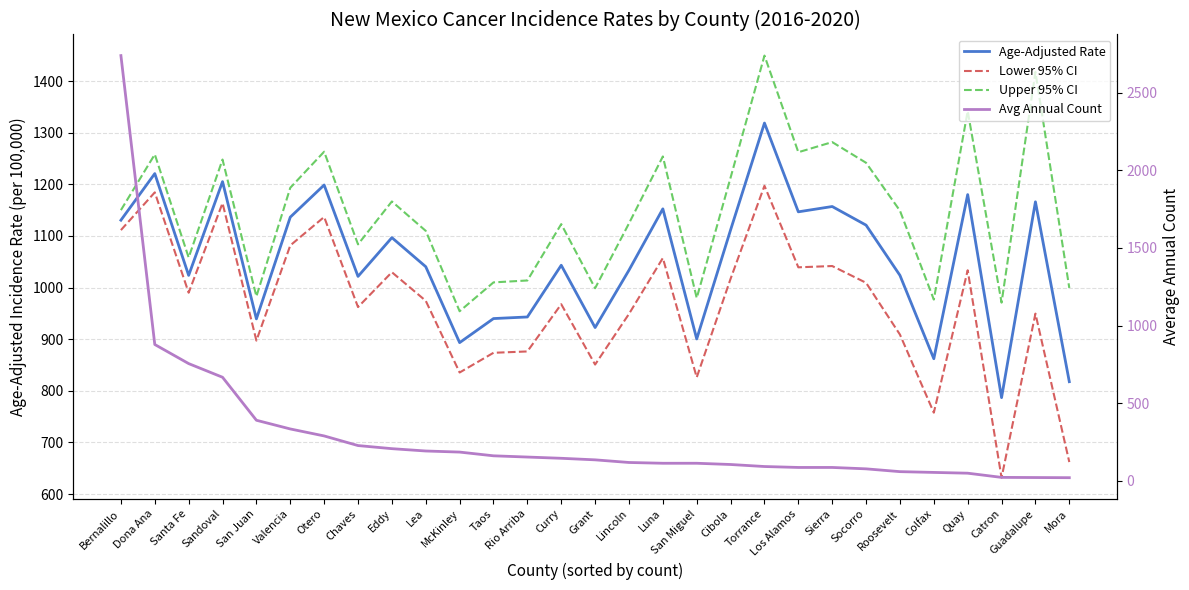

Reading right to left, what are all the values shown in this chart?

Age-Adjusted Rate: Mora=817.7	Guadalupe=1166.2	Catron=786.8	Quay=1180.2	Colfax=862.2	Roosevelt=1023.7	Socorro=1121.0	Sierra=1157.1	Los Alamos=1146.8	Torrance=1318.8	Cibola=1111.8	San Miguel=900.5	Luna=1152.6	Lincoln=1033.8	Grant=922.6	Curry=1043.3	Rio Arriba=943.1	Taos=940.0	McKinley=893.4	Lea=1040.5	Eddy=1096.8	Chaves=1021.7	Otero=1198.8	Valencia=1136.5	San Juan=939.4	Sandoval=1205.3	Santa Fe=1023.7	Dona Ana=1220.9	Bernalillo=1130.6
Lower 95% CI: Mora=662.0	Guadalupe=949.6	Catron=631.7	Quay=1033.6	Colfax=757.7	Roosevelt=909.0	Socorro=1009.3	Sierra=1041.8	Los Alamos=1039.3	Torrance=1197.3	Cibola=1017.1	San Miguel=826.1	Luna=1057.3	Lincoln=949.0	Grant=850.9	Curry=967.8	Rio Arriba=876.3	Taos=873.7	McKinley=835.5	Lea=974.4	Eddy=1029.8	Chaves=962.3	Otero=1136.8	Valencia=1081.7	San Juan=897.3	Sandoval=1163.7	Santa Fe=990.1	Dona Ana=1184.5	Bernalillo=1111.4
Upper 95% CI: Mora=999.3	Guadalupe=1417.8	Catron=970.9	Quay=1342.0	Colfax=976.8	Roosevelt=1149.0	Socorro=1241.8	Sierra=1281.9	Los Alamos=1262.3	Torrance=1449.5	Cibola=1213.1	San Miguel=979.8	Luna=1254.1	Lincoln=1124.4	Grant=998.8	Curry=1123.0	Rio Arriba=1013.8	Taos=1010.1	McKinley=954.2	Lea=1109.9	Eddy=1166.9	Chaves=1083.8	Otero=1263.3	Valencia=1193.4	San Juan=982.9	Sandoval=1248.1	Santa Fe=1058.3	Dona Ana=1258.1	Bernalillo=1150.1
Avg Annual Count: Mora=20.0	Guadalupe=21.0	Catron=22.0	Quay=49.0	Colfax=54.0	Roosevelt=59.0	Socorro=77.0	Sierra=86.0	Los Alamos=86.0	Torrance=92.0	Cibola=105.0	San Miguel=113.0	Luna=113.0	Lincoln=118.0	Grant=135.0	Curry=145.0	Rio Arriba=153.0	Taos=161.0	McKinley=185.0	Lea=192.0	Eddy=207.0	Chaves=227.0	Otero=289.0	Valencia=334.0	San Juan=390.0	Sandoval=667.0	Santa Fe=755.0	Dona Ana=878.0	Bernalillo=2739.0